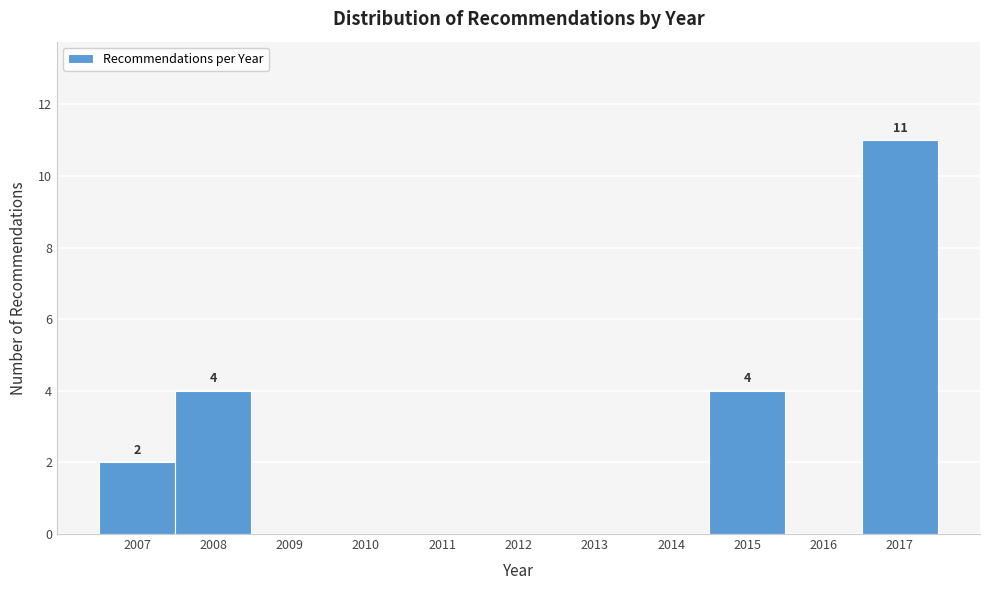

Which range on the x-axis has the tallest bar?

2016.5 to 2017.5